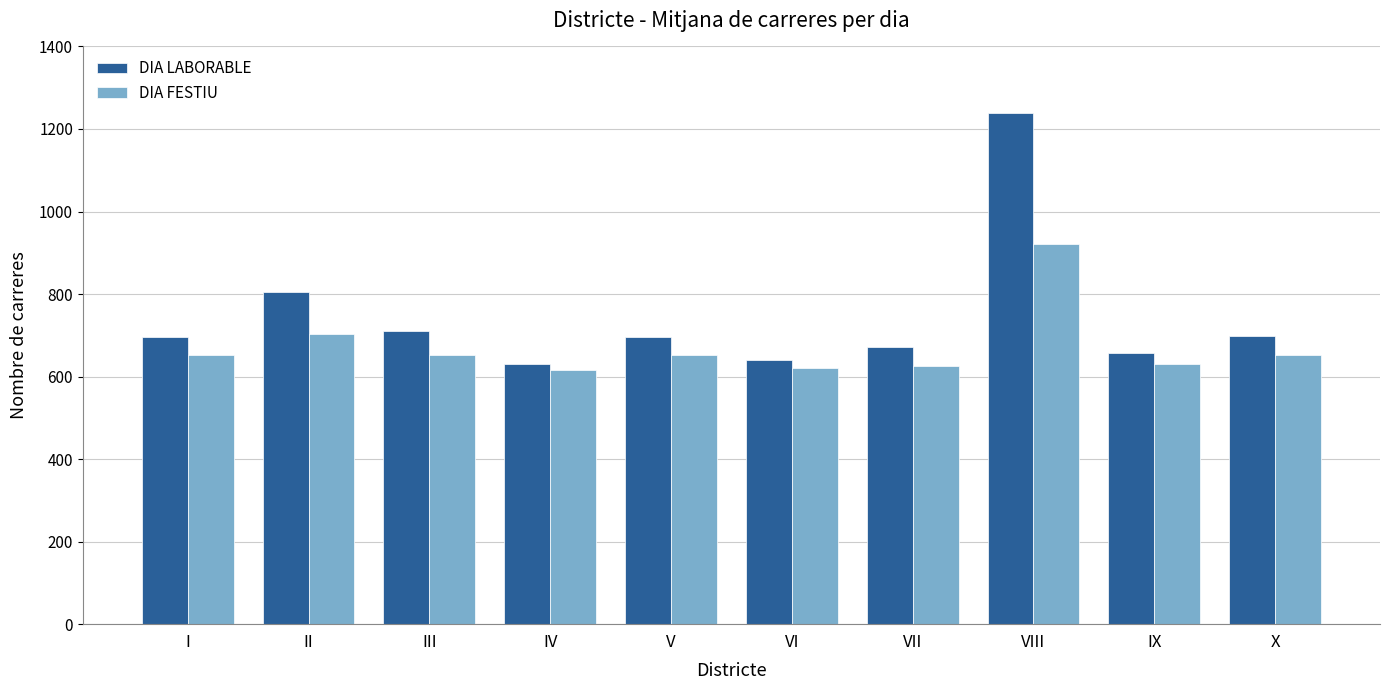

True or false: DIA FESTIU has a value of 921.0 at VIII.

True